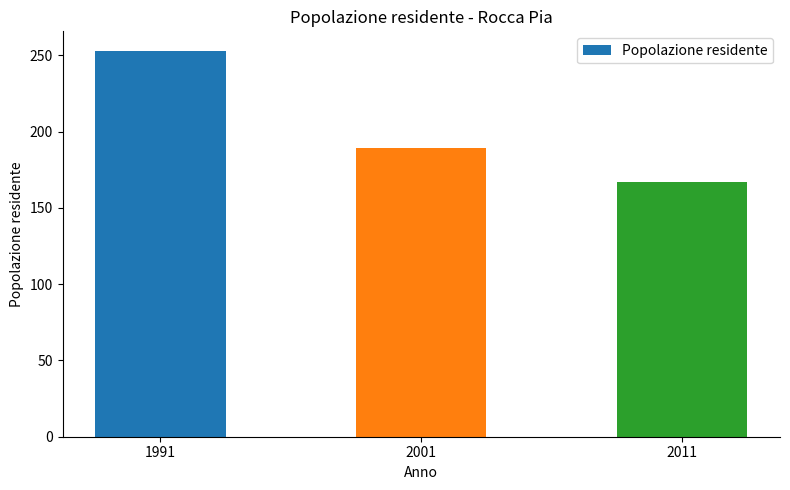

How many values are between 167 and 253?

3